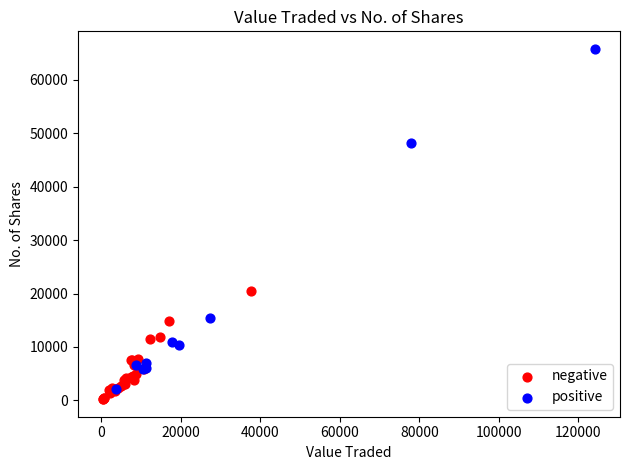

Which series has the widest spread of Y values?

positive